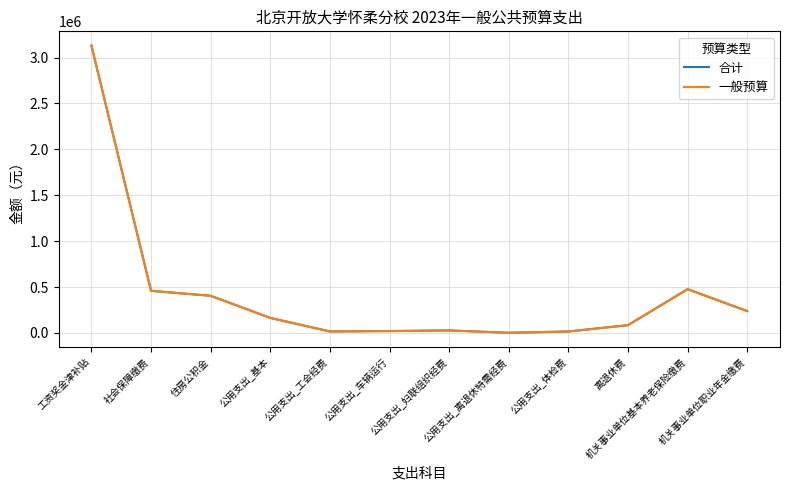

Where is the first local maximum for 合计?

公用支出_妇联组织经费